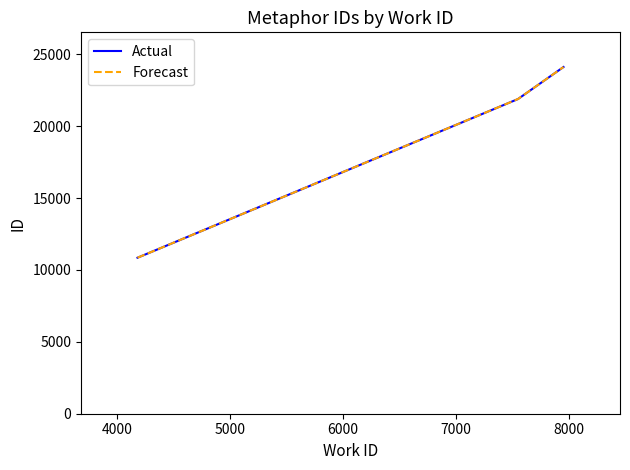

Does the chart have visible grid lines?

No